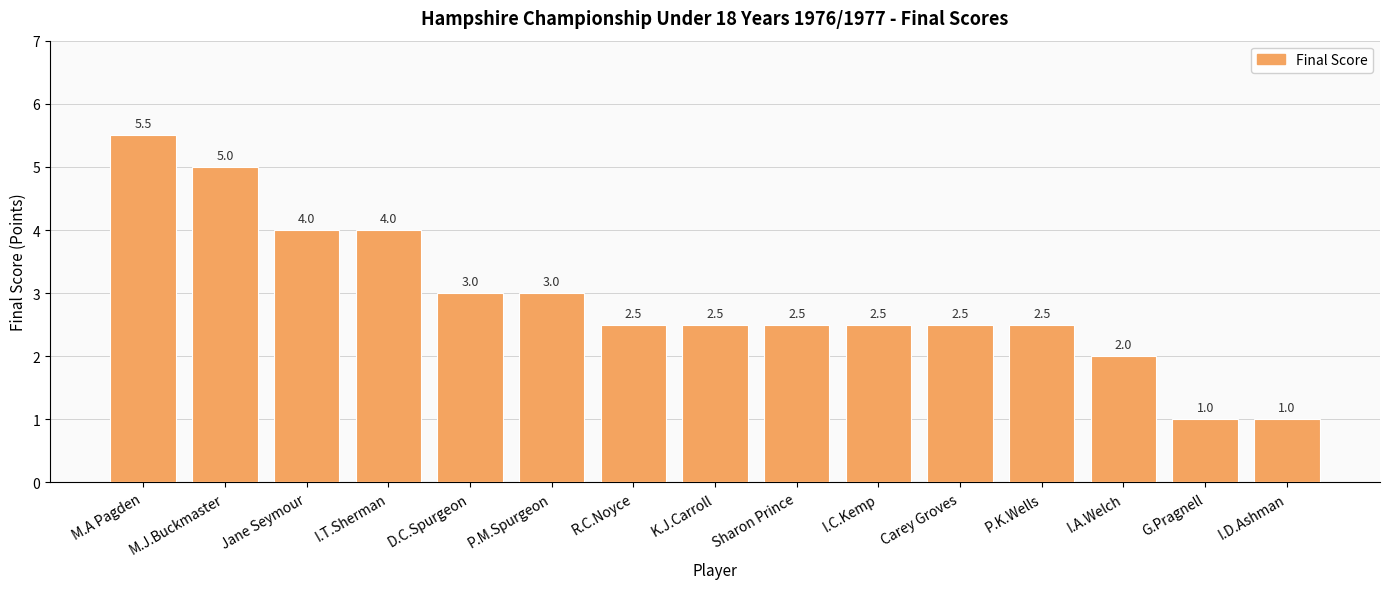

What is the difference between the maximum and minimum values?

4.5